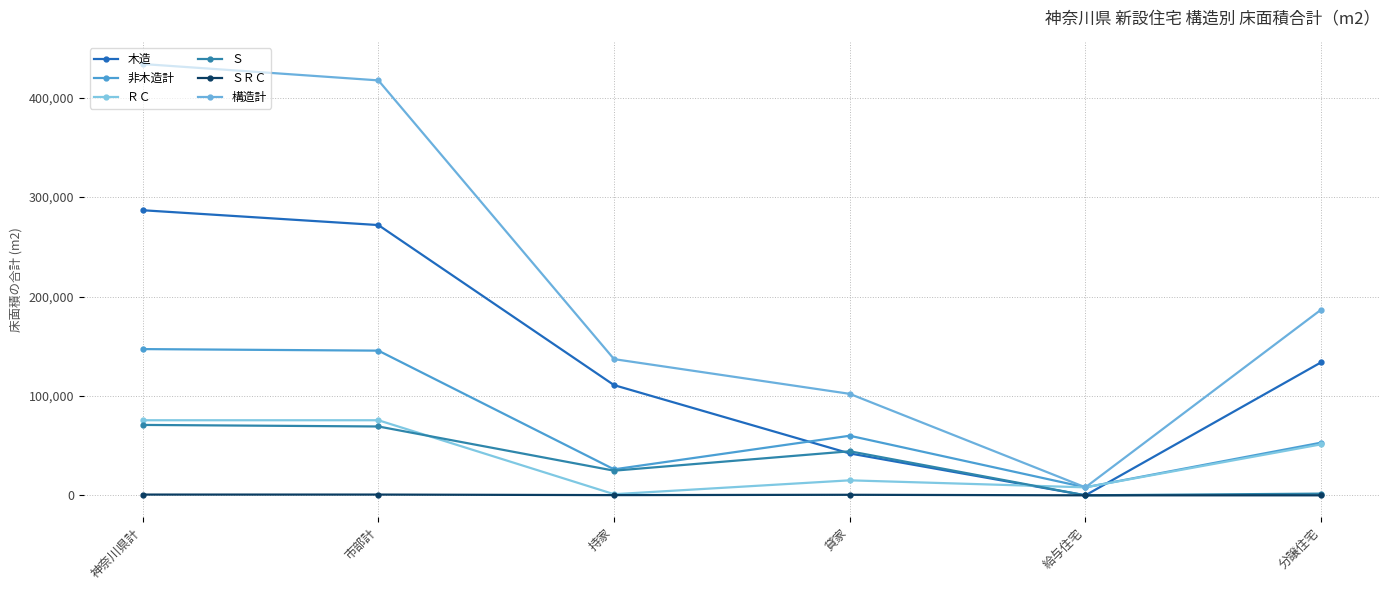

True or false: 構造計 and 非木造計 intersect in this chart.

False